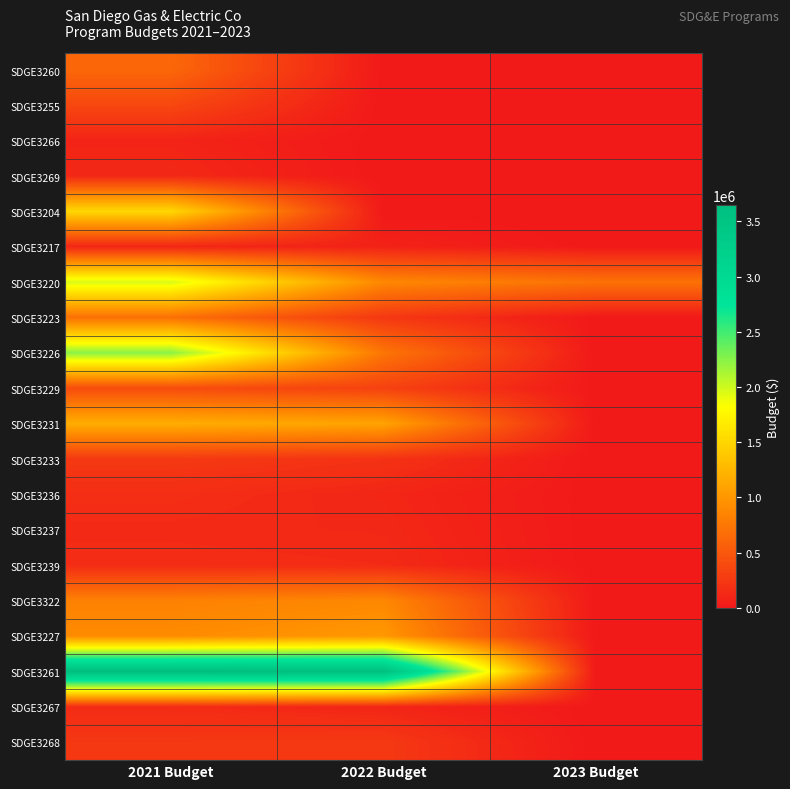

Which series has the largest total across all categories?

SDGE3261